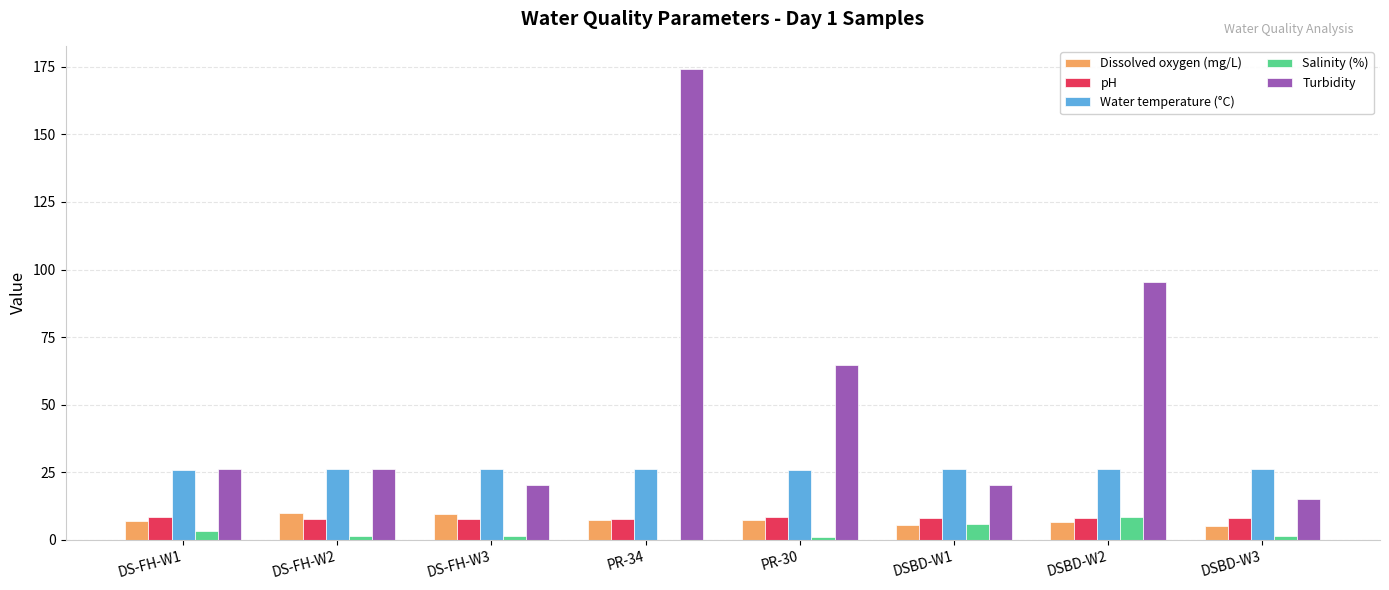

The value of Turbidity at DS-FH-W1 is 26.4. True or false?

True